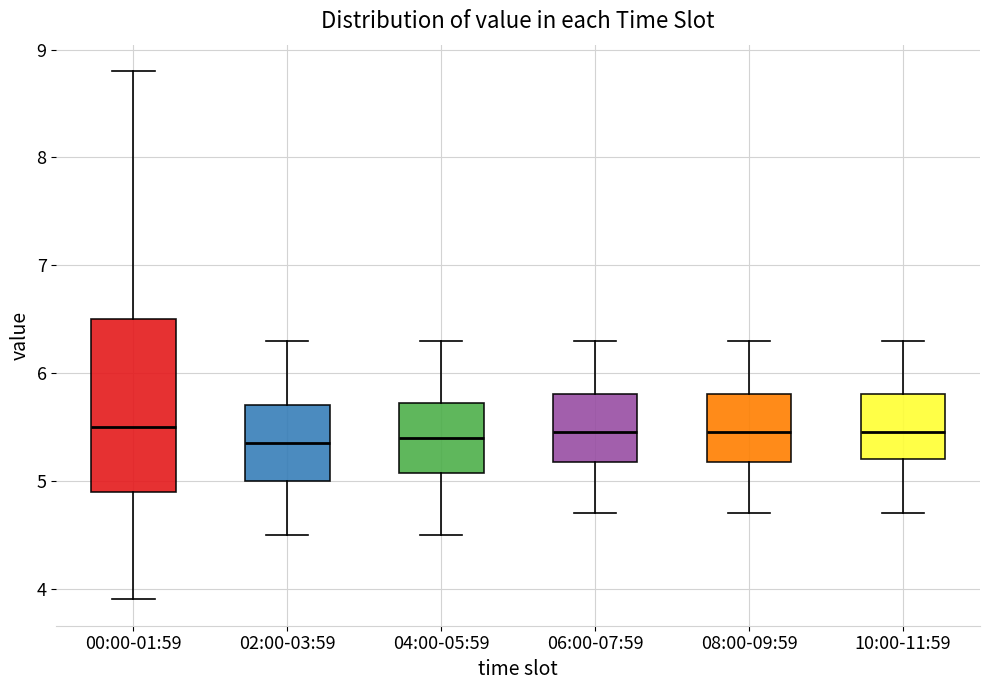

Reading left to right, transcribe this box plot: for each box, give where its median line is, the range the box spans, and where its two whiskers end, as read against the y-axis. The values are not printed on the chart, so give them approximately, as read against the axis.

00:00-01:59: median 5.5, box 4.9 to 6.5, whiskers 3.9 to 8.8
02:00-03:59: median 5.4, box 5.0 to 5.7, whiskers 4.5 to 6.3
04:00-05:59: median 5.4, box 5.1 to 5.7, whiskers 4.5 to 6.3
06:00-07:59: median 5.5, box 5.2 to 5.8, whiskers 4.7 to 6.3
08:00-09:59: median 5.5, box 5.2 to 5.8, whiskers 4.7 to 6.3
10:00-11:59: median 5.5, box 5.2 to 5.8, whiskers 4.7 to 6.3